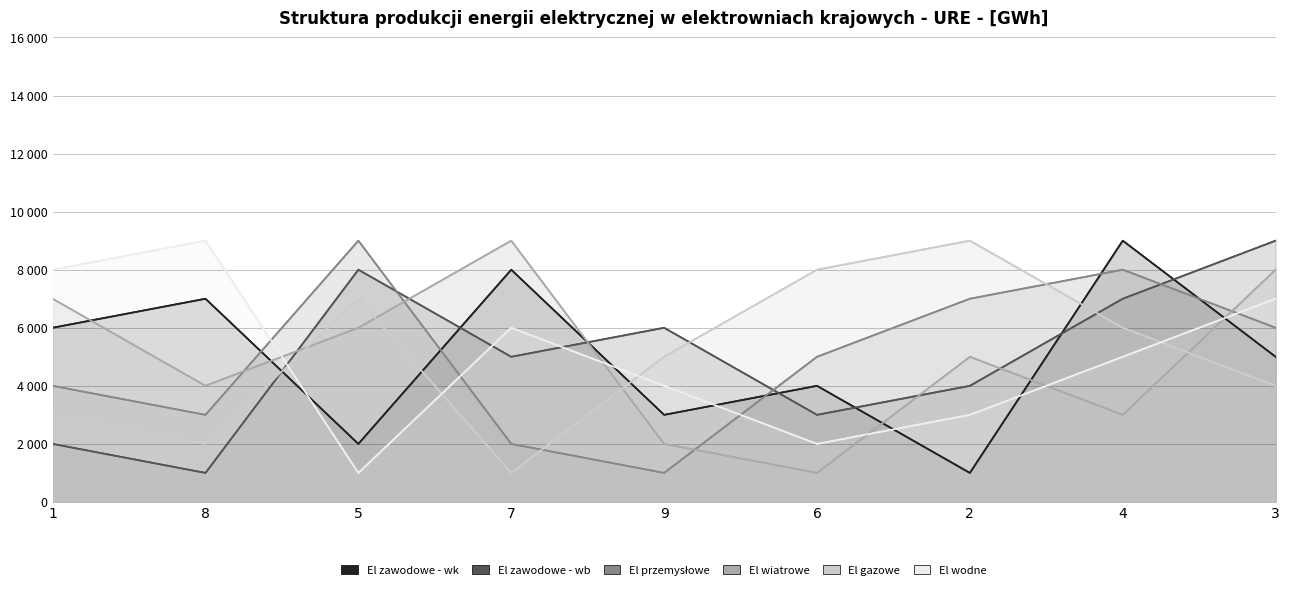

How many data points in col_2 are less than 5000?

4